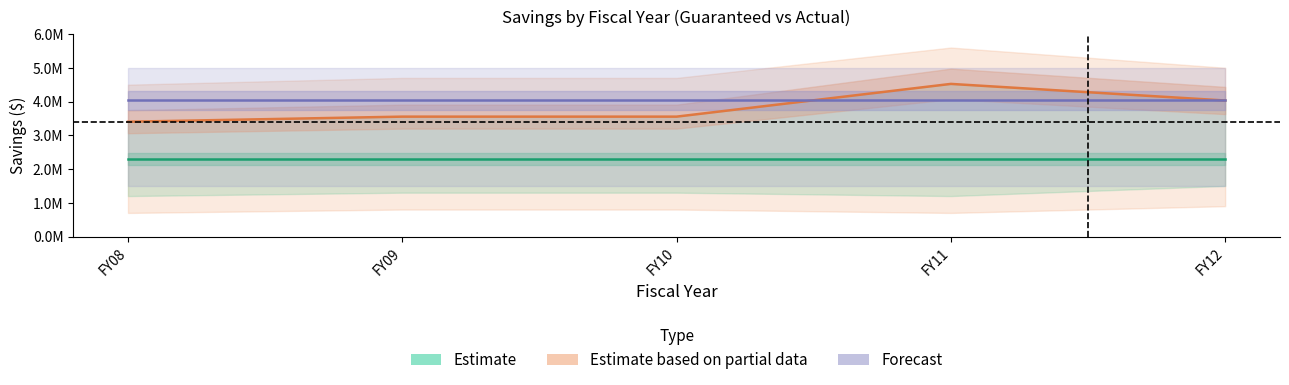

True or false: Forecast has a value of 4033115 at FY11.

True